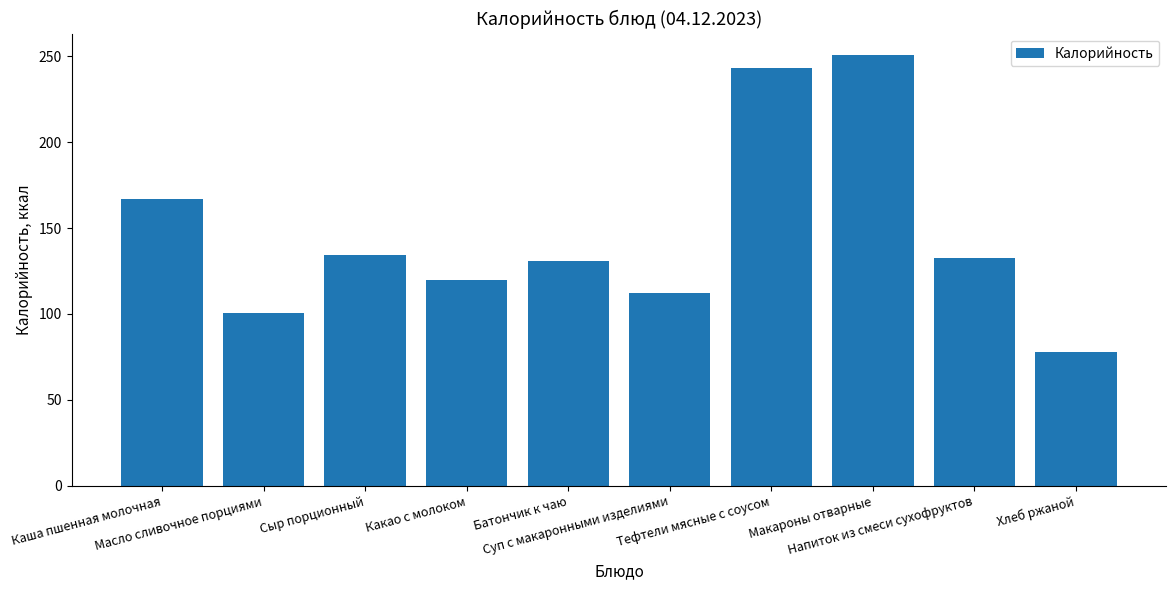

What is the sum of the values at Масло сливочное порциями and Какао с молоком?

220.5